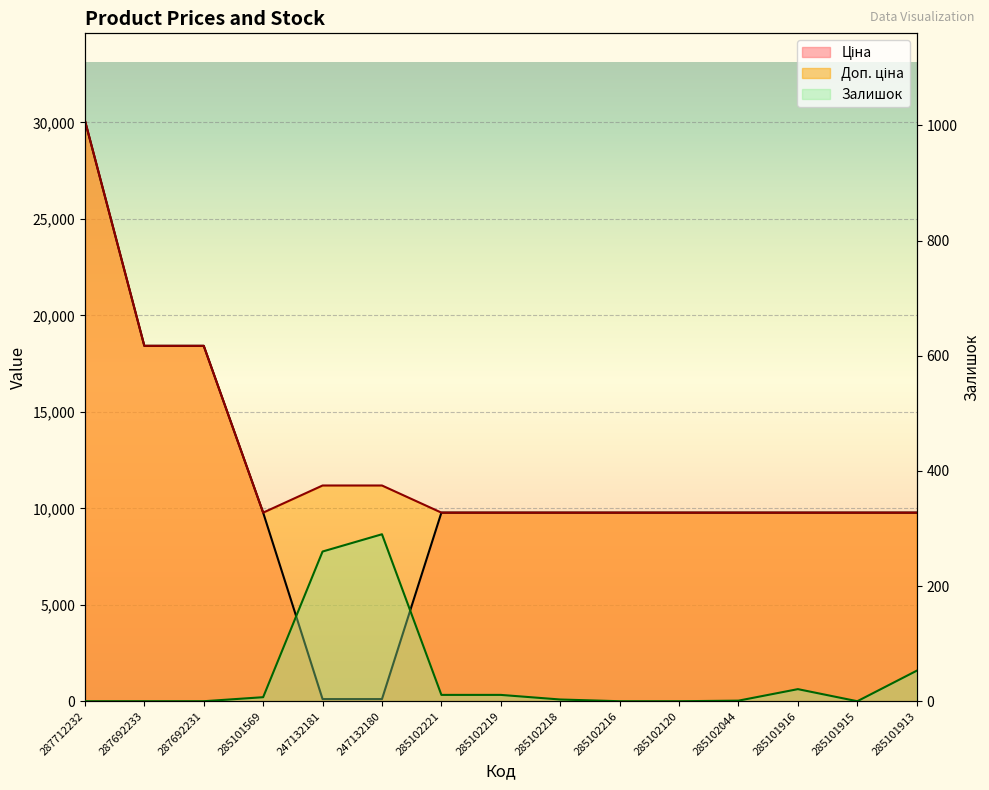

What is the label of the 5th point from the left?

247132181